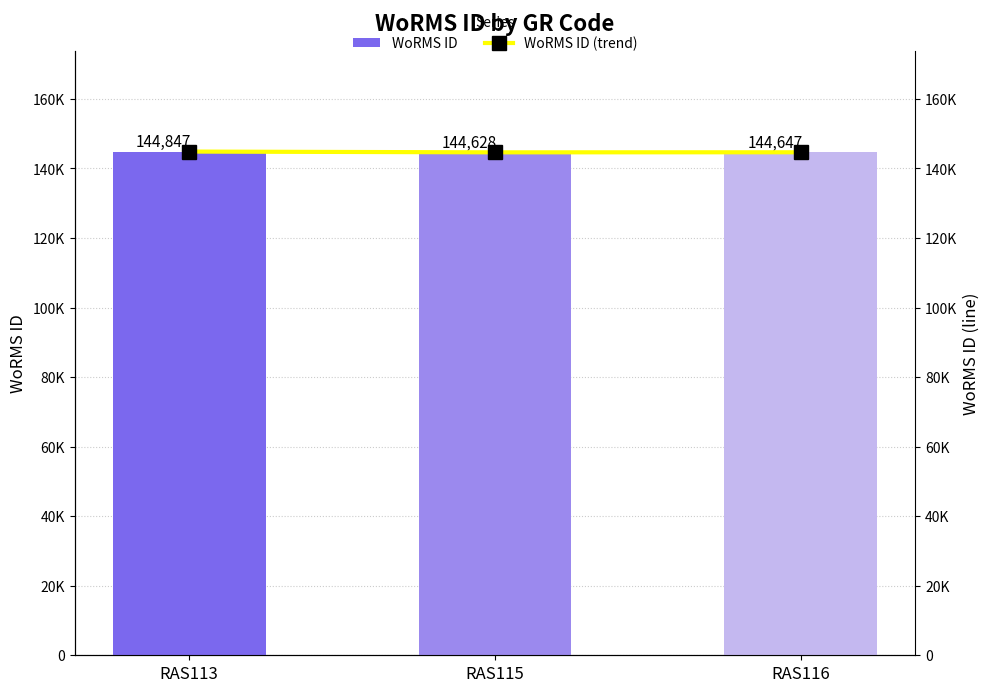

Which series has the largest total across all categories?

WoRMS ID